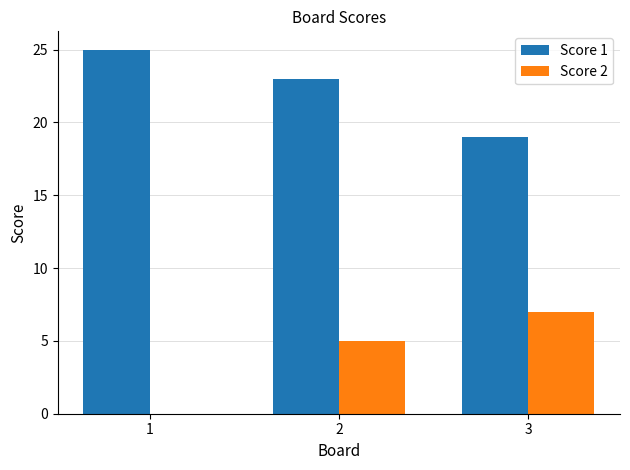

How many values in Score 2 are above zero?

2